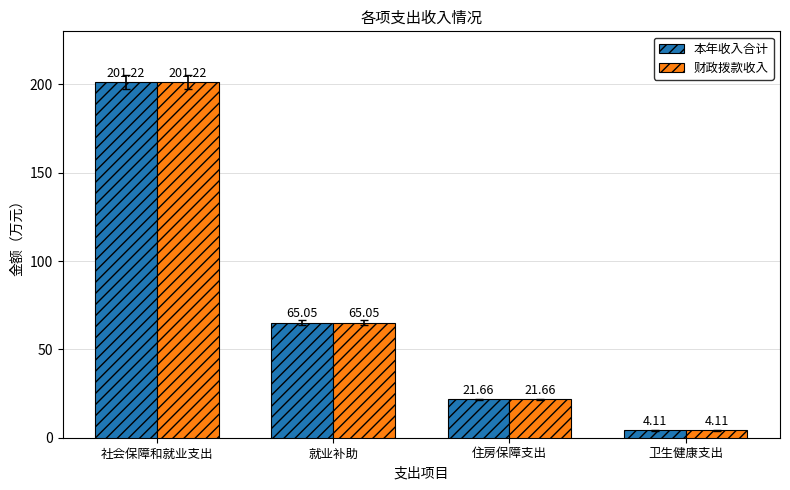

List the labels in order of 财政拨款收入 value, largest first.

社会保障和就业支出, 就业补助, 住房保障支出, 卫生健康支出